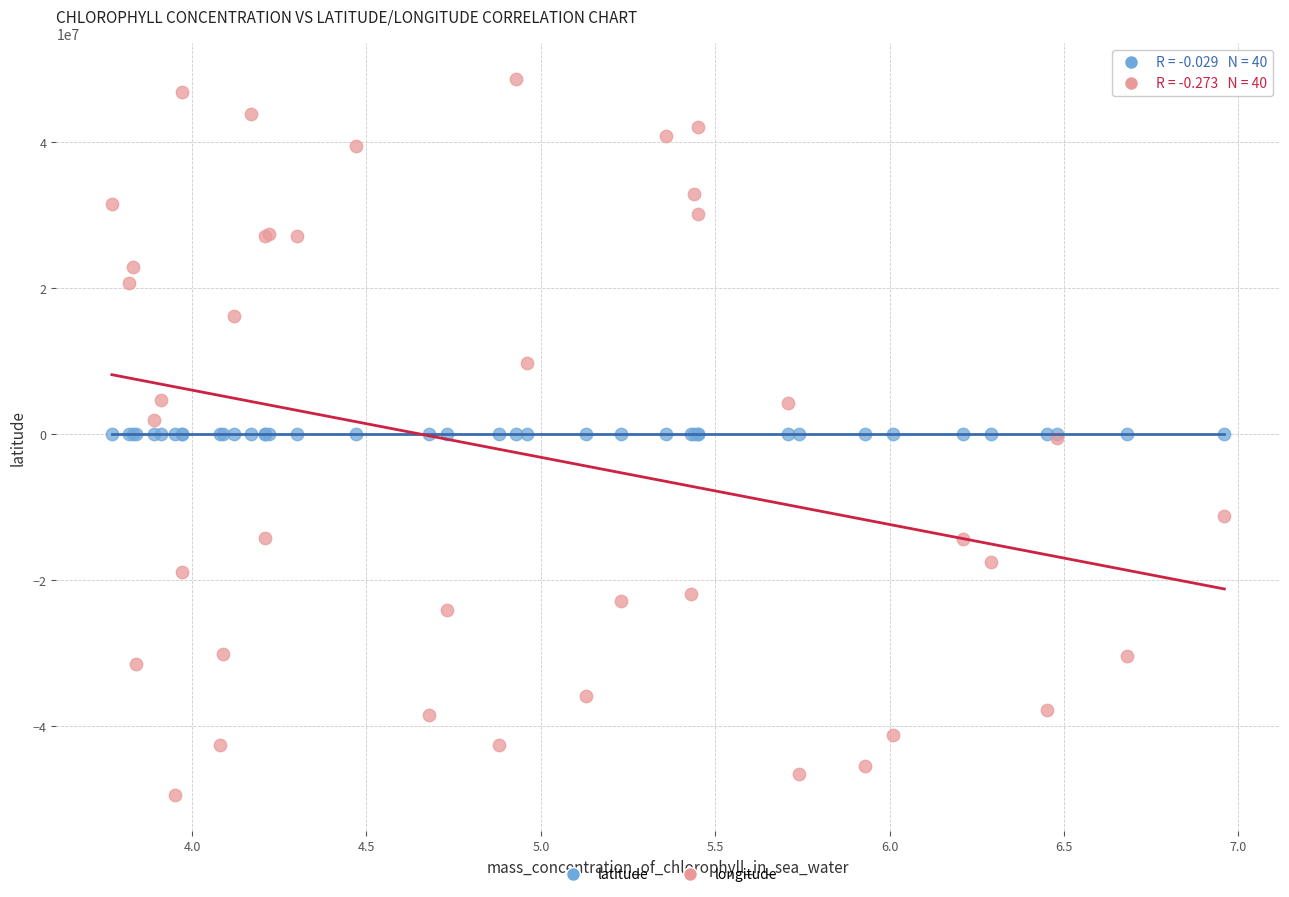

Which series has the widest spread of Y values?

longitude